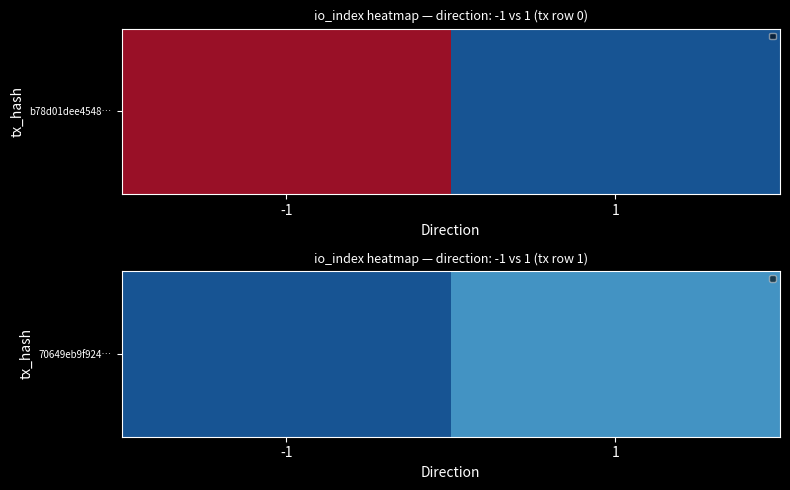

Between -1 and 1, which is larger?

1